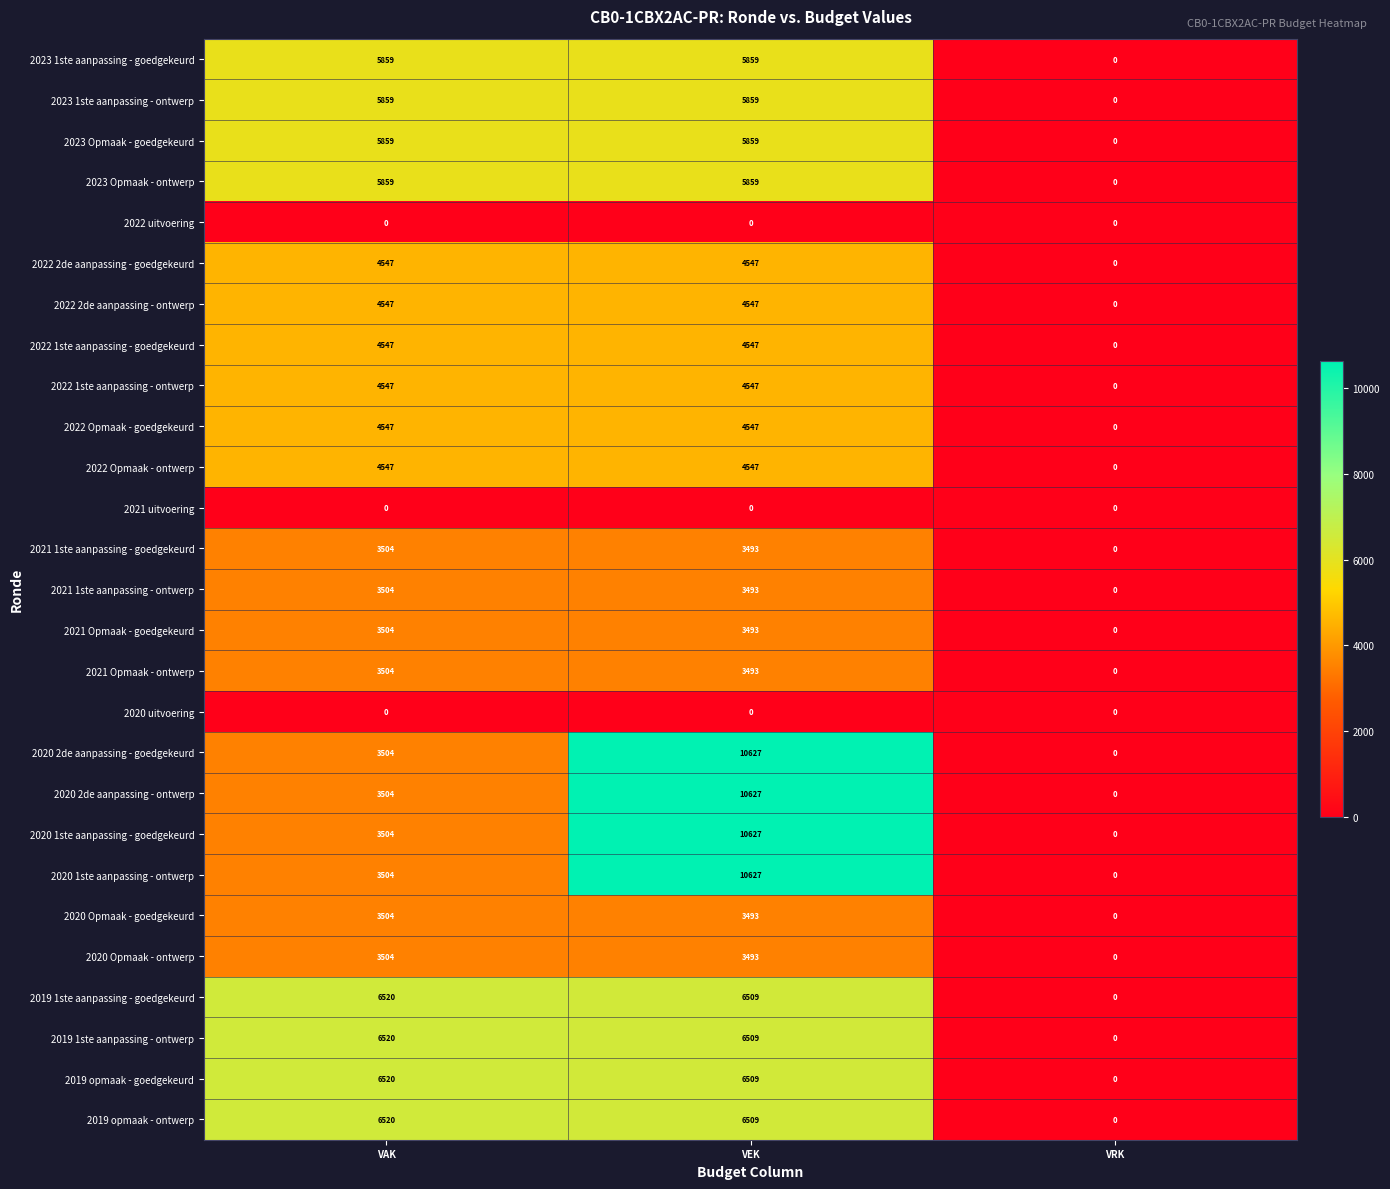

What is the sum of all 2021 Opmaak - goedgekeurd values?

6997